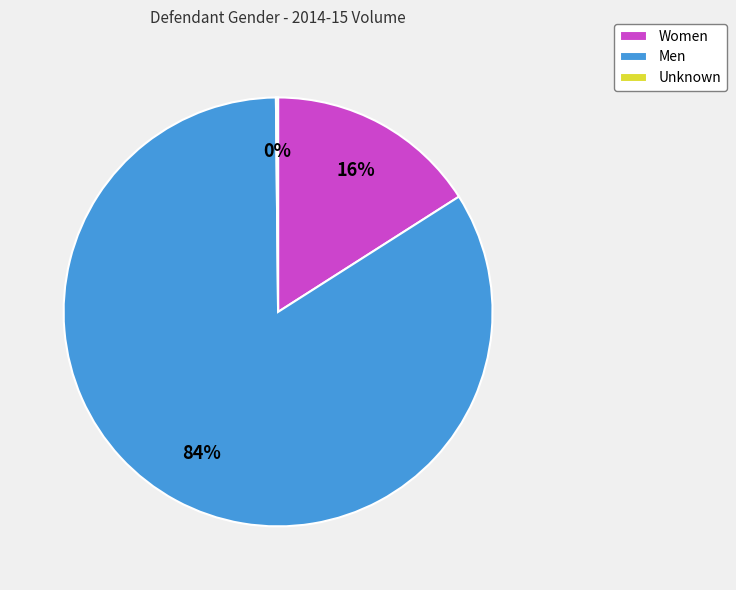

Is it true that Women is 25% of the pie?

False